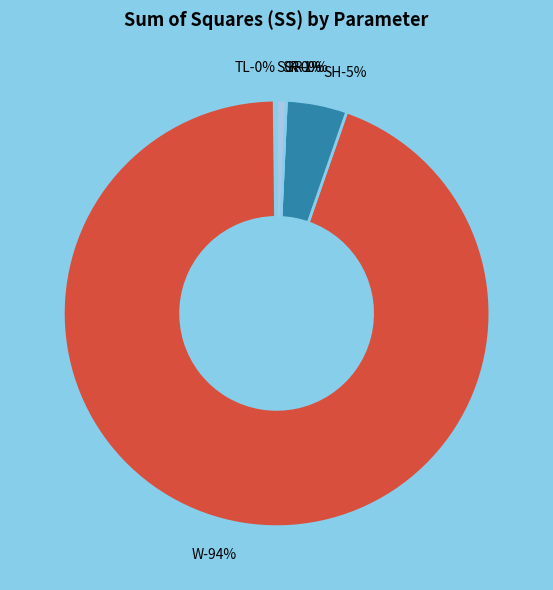

To the nearest percent, what percentage of the pie is SH?

5%